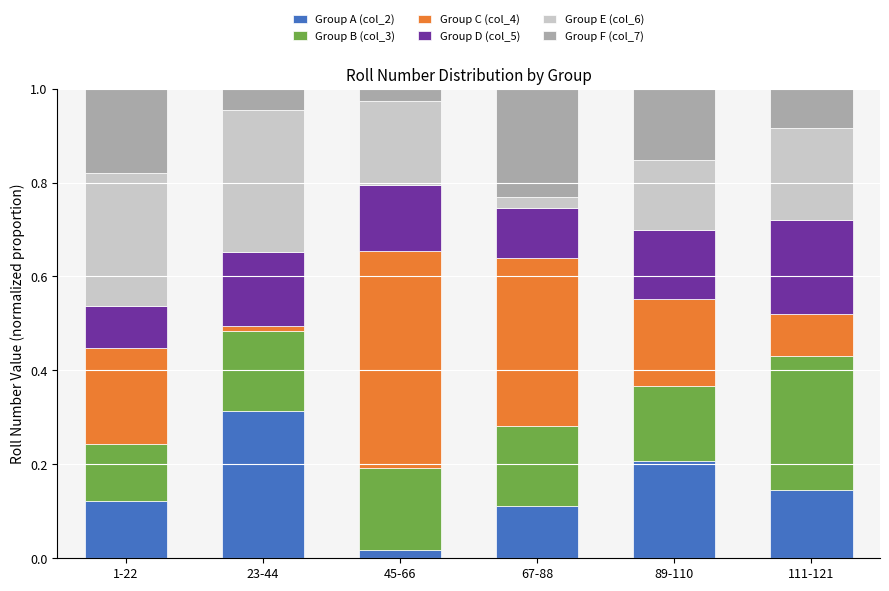

Which category has the highest value in the Group A (col_2) series?

23-44